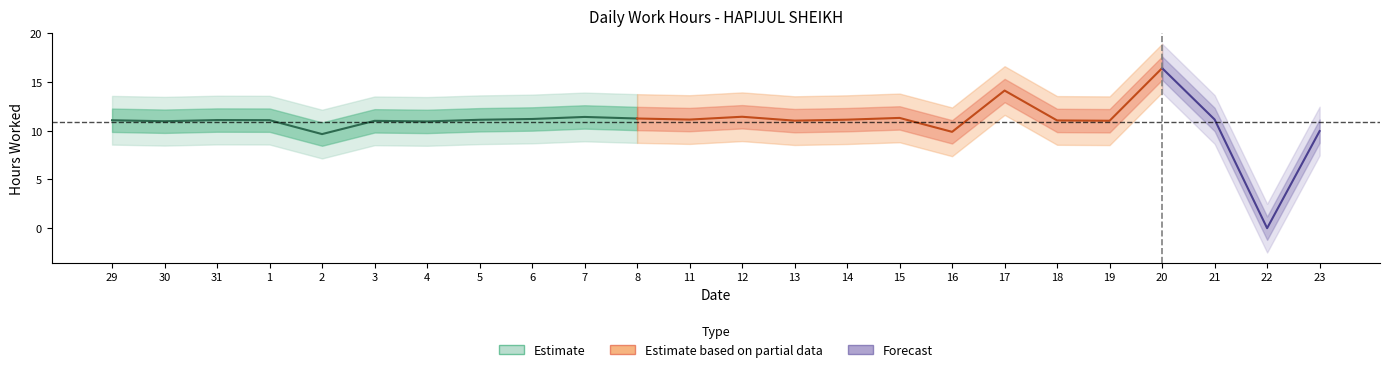

Rank the categories by value from highest to lowest.

20, 17, 12, 7, 15, 8, 6, 21, 11, 14, 5, 31, 1, 29, 18, 13, 19, 3, 30, 4, 23, 16, 2, 22